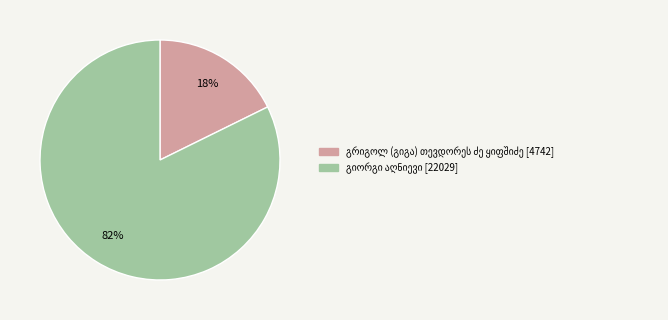

To the nearest percent, what is the average slice percentage?

50%